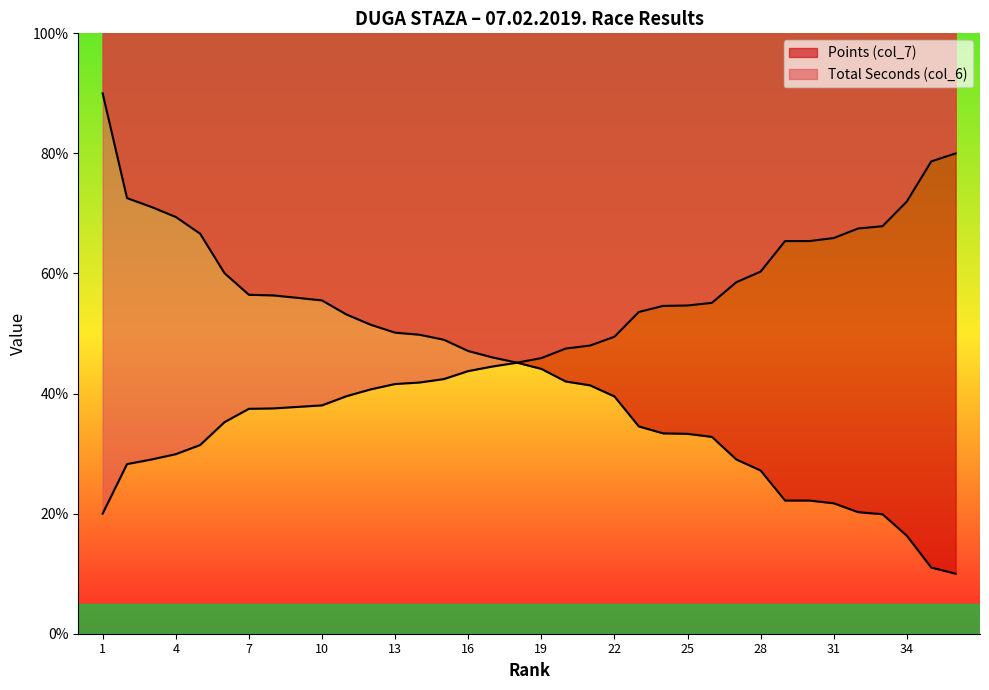

Rank the series by their average value, from highest to lowest.

Total Seconds (col_6), Points (col_7)